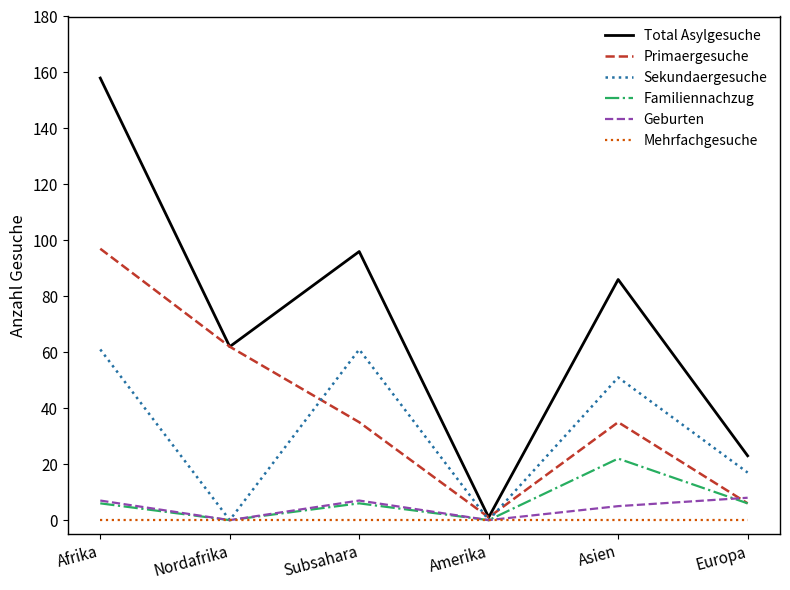

True or false: Geburten has more than 2 points higher than both neighbors.

False